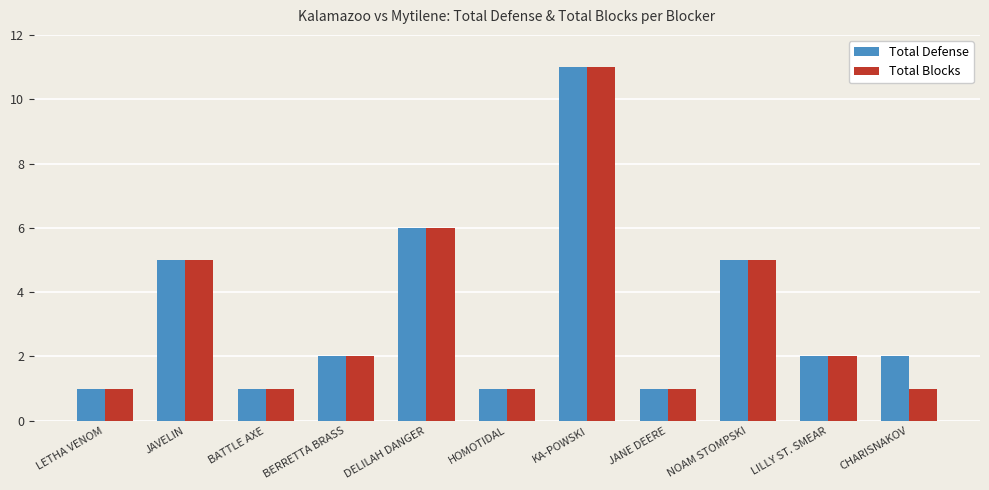

Which category has the highest value in the Total Blocks series?

KA-POWSKI